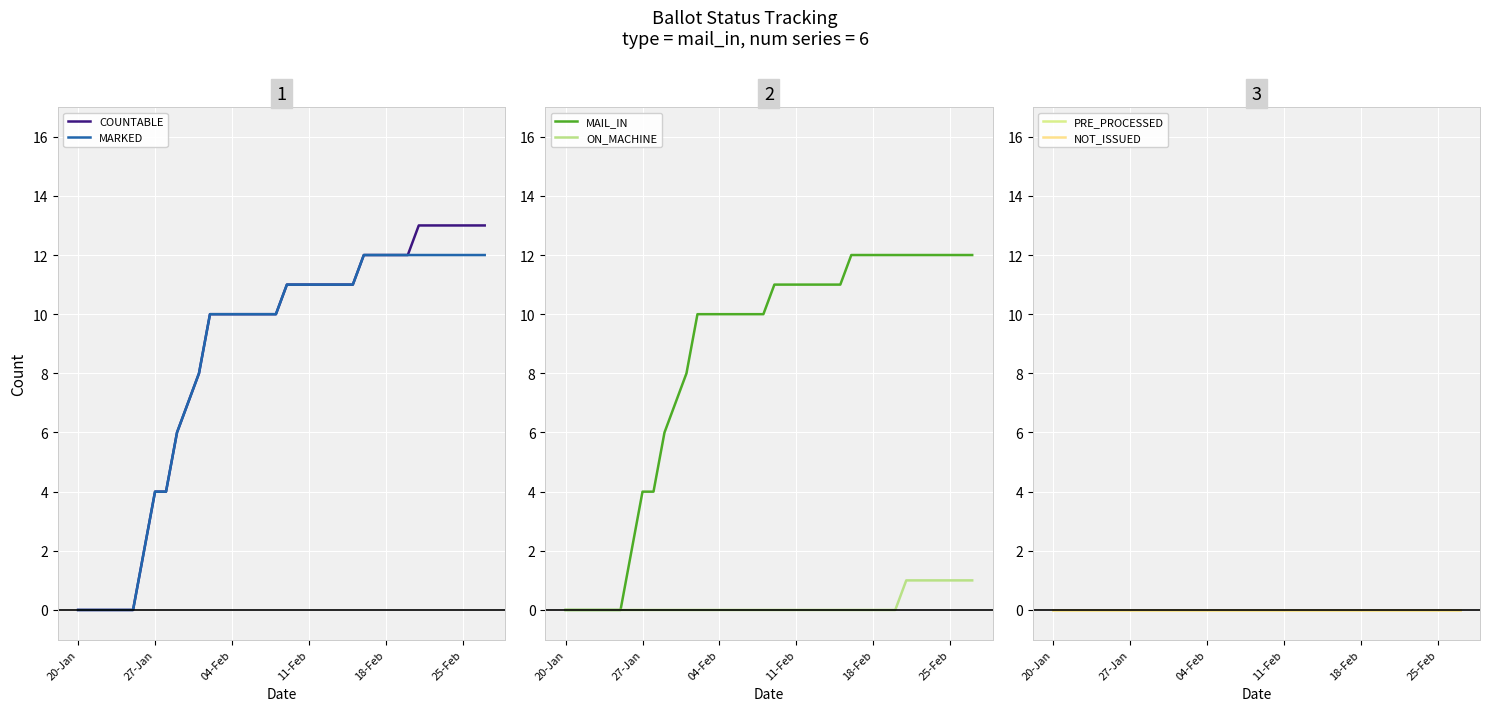

What is the total value across all series at 15?

30